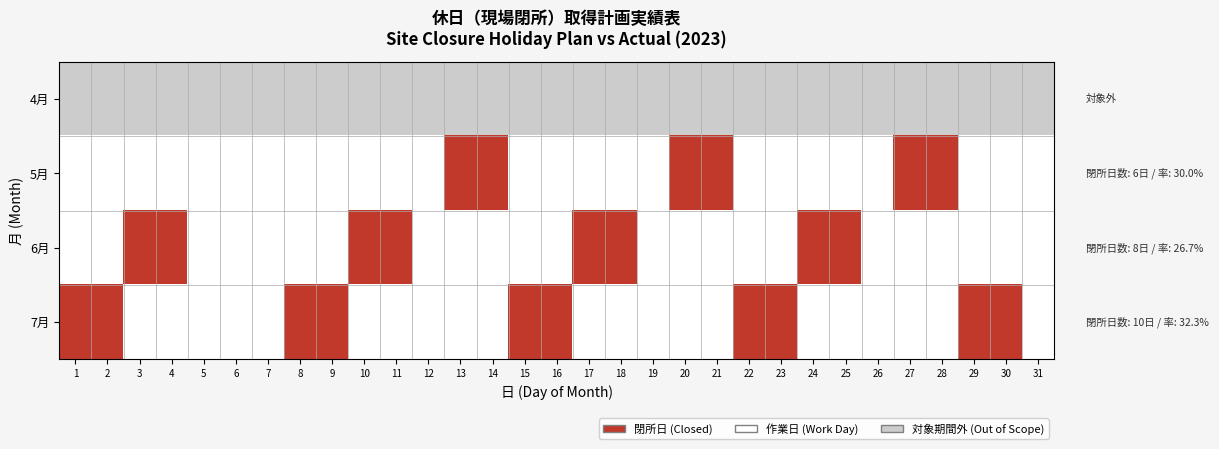

Rank the series by their maximum value, from lowest to highest.

4月, 5月, 6月, 7月